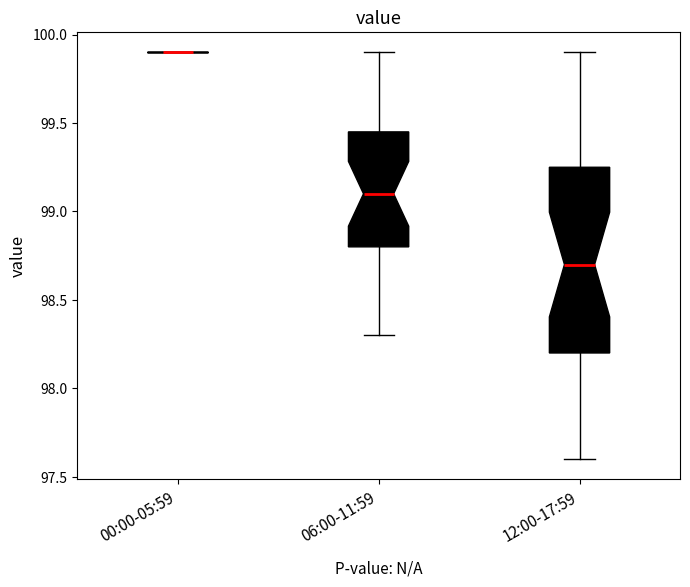

Where does the lower whisker of the box for 06:00-11:59 end on the y-axis? The values are not printed on the chart, so give them approximately, as read against the axis.

98.30